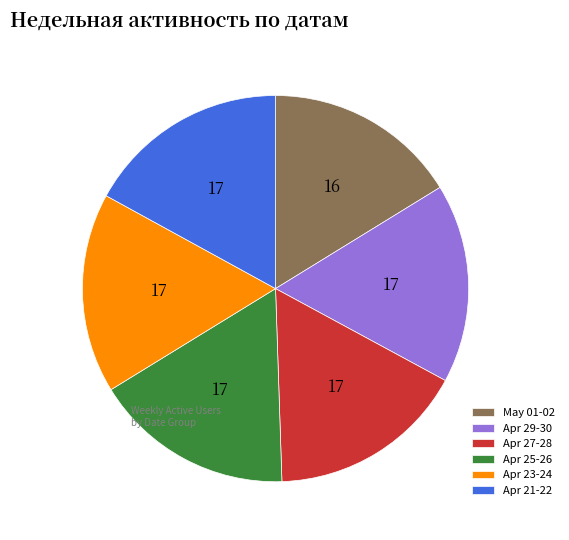

What is the ratio of the value at Apr 21-22 to the value at May 01-02?

1.0